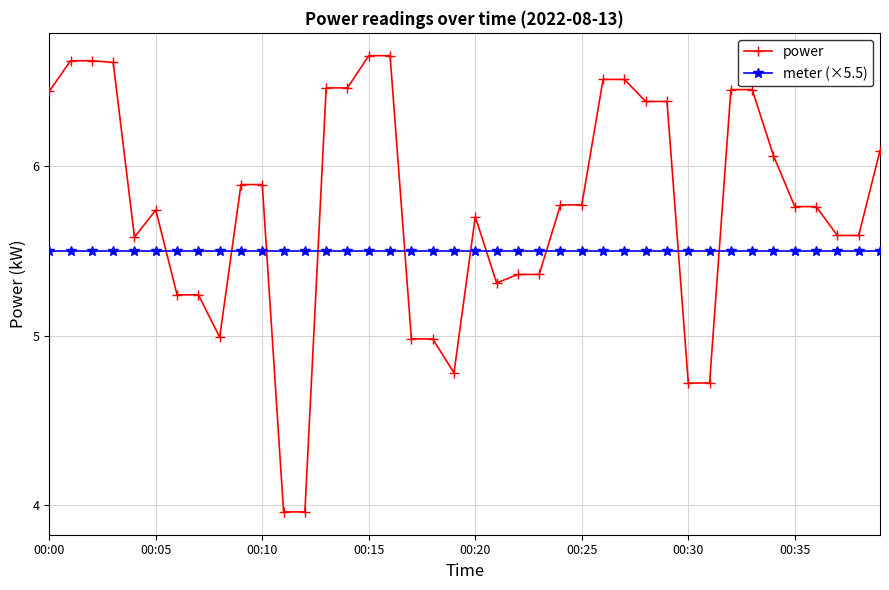

What is the difference between the second highest and second lowest values in the power series?

2.7